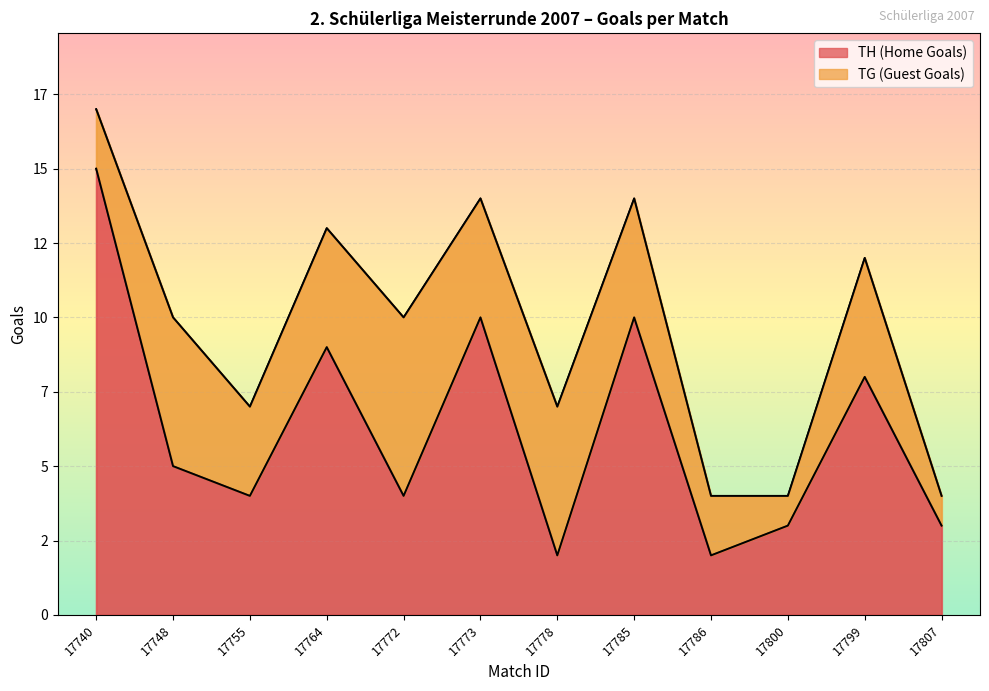

Reading left to right, list all the values displayed in this chart.

17740=15	17748=5	17755=4	17764=9	17772=4	17773=10	17778=2	17785=10	17786=2	17800=3	17799=8	17807=3